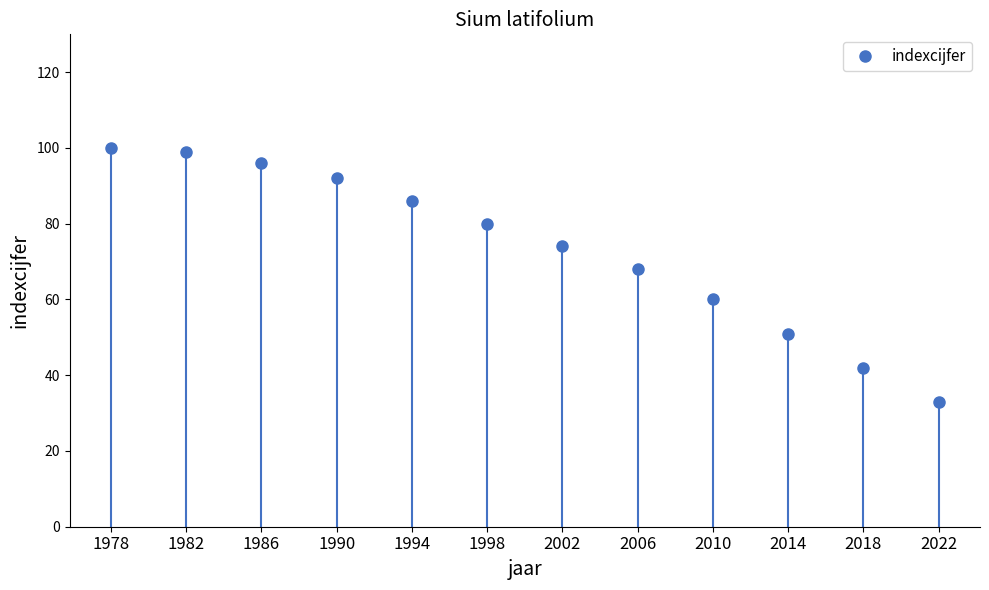

Is this an area chart (filled region under the line)?

No